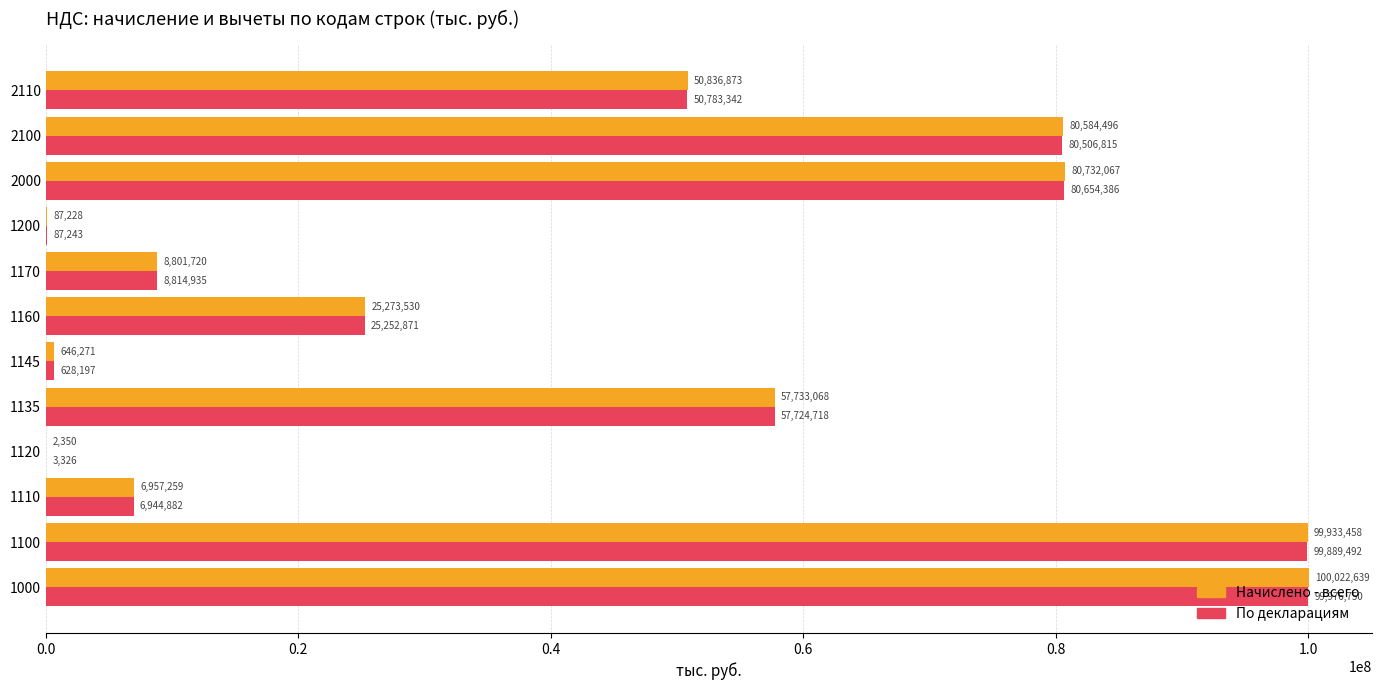

Which series has the largest range (max minus min)?

Начислено - всего